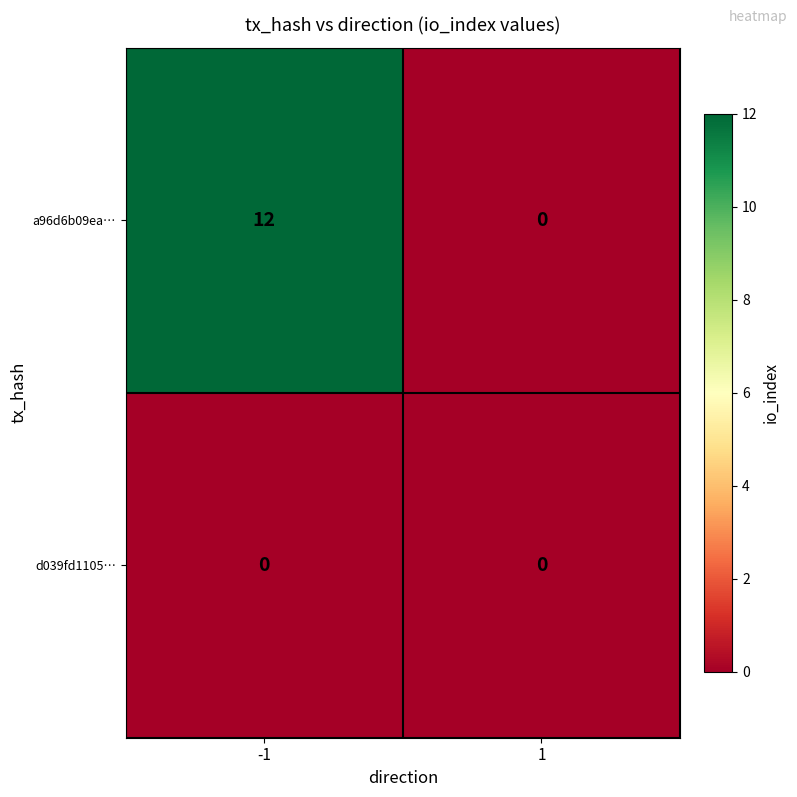

Reading left to right, transcribe all the data shown in this chart.

a96d6b09ea…: -1=12	1=0
d039fd1105…: -1=0	1=0